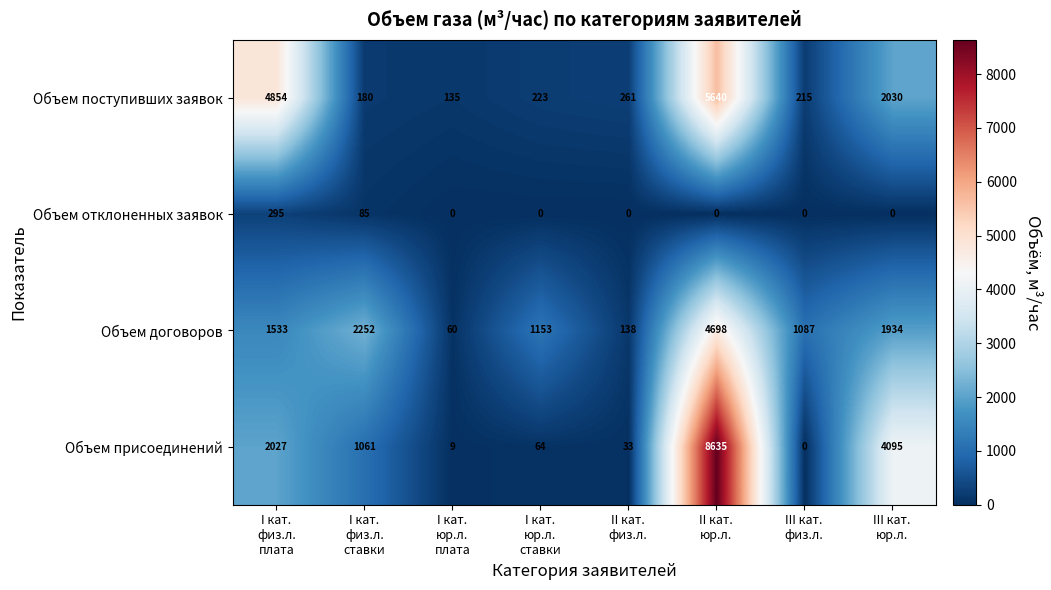

Rank the series by their maximum value, from highest to lowest.

Объем присоединений, Объем поступивших заявок, Объем договоров, Объем отклоненных заявок